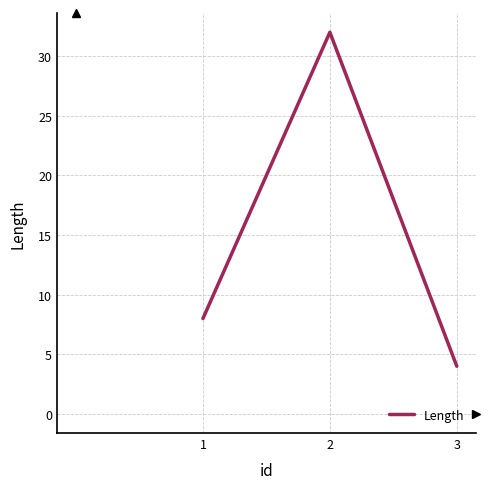

How many values are below 8?

1